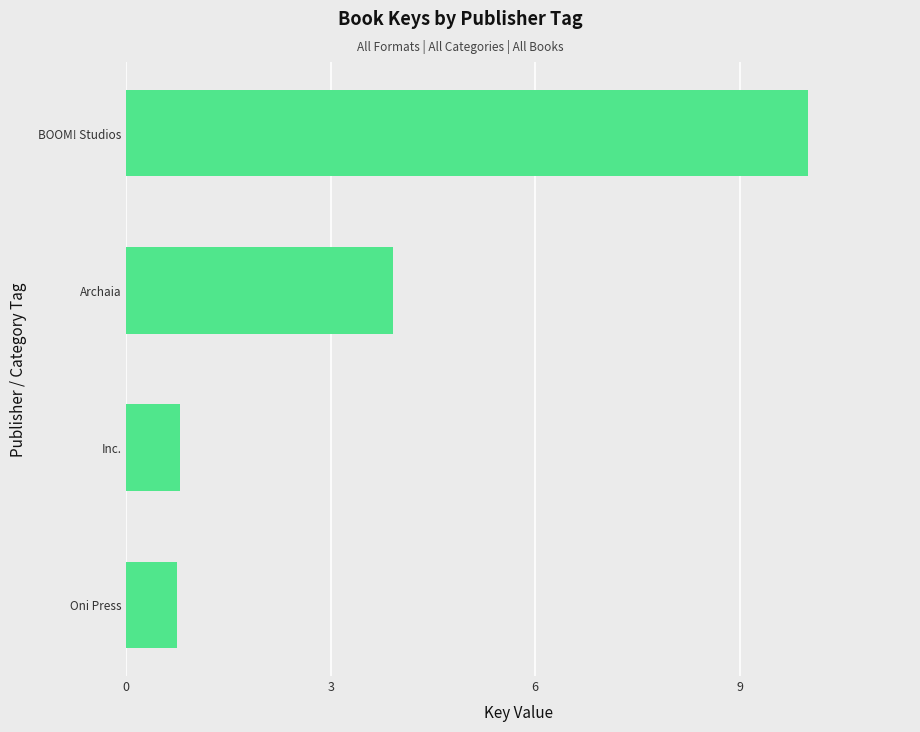

Is it true that the value at BOOM! Studios is 16.0?

False